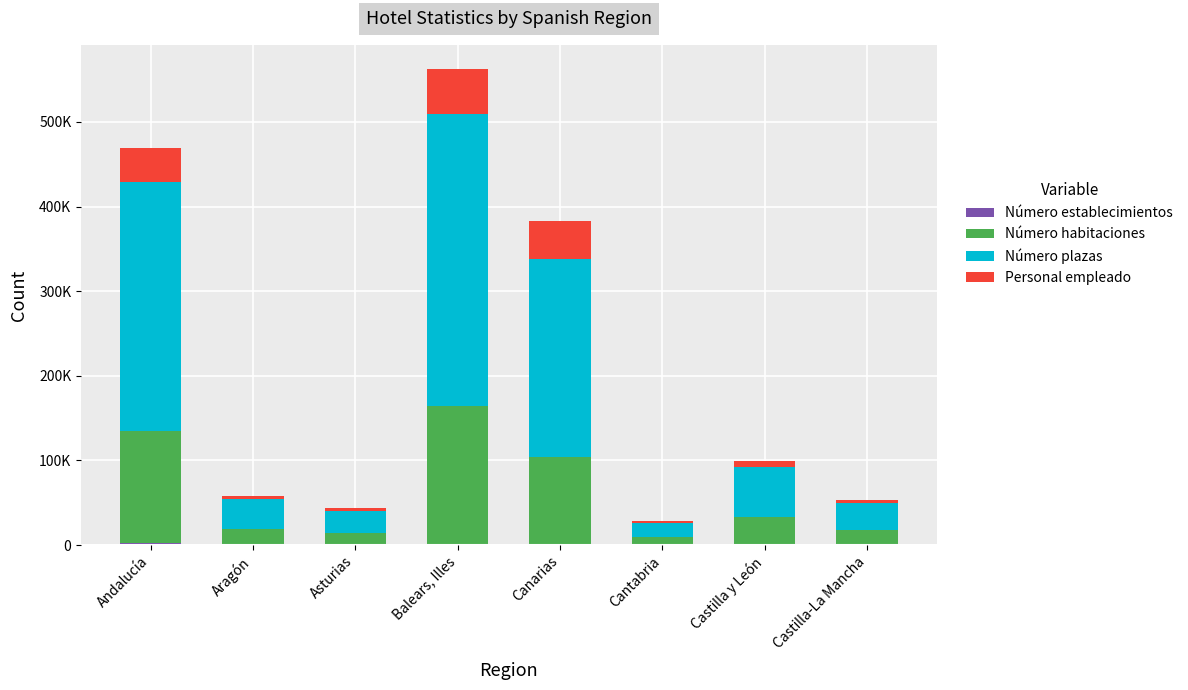

What is the sum of all Número habitaciones values?

487588